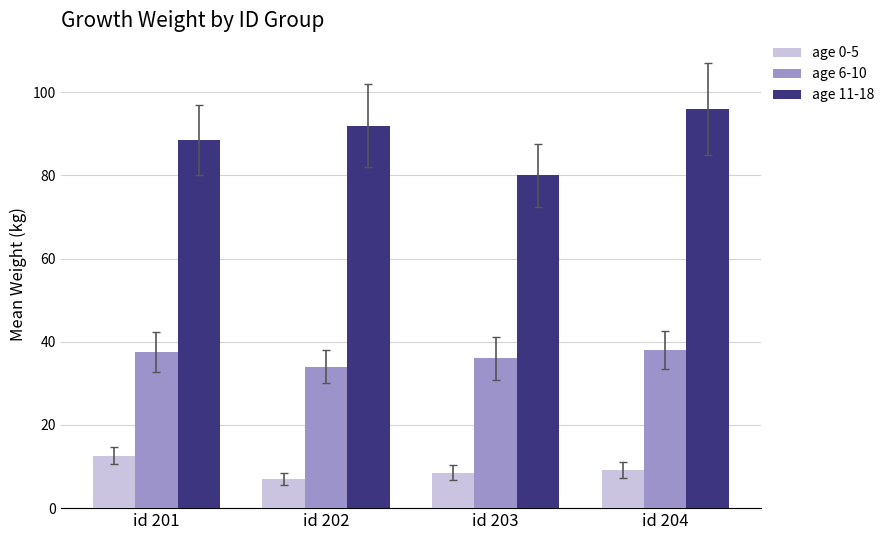

Which series has the largest range (max minus min)?

age 11-18